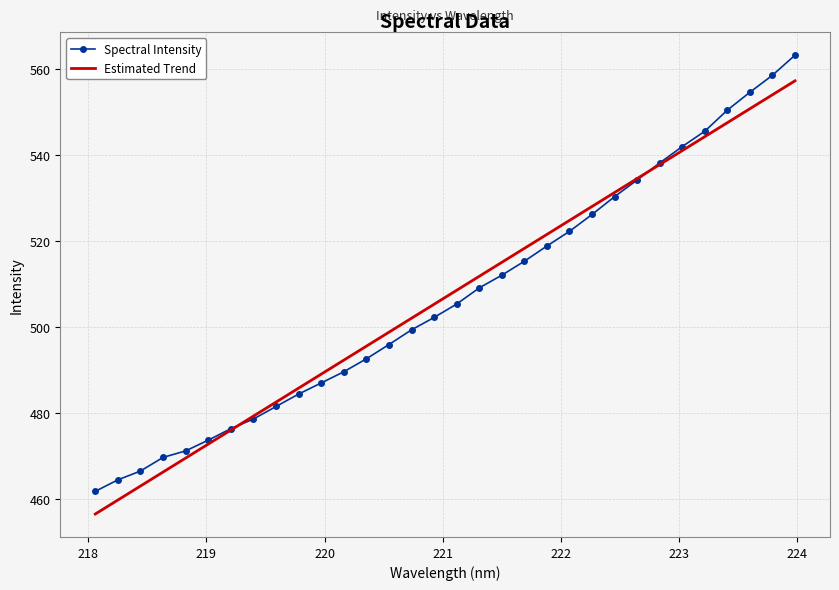

What is the greatest value displayed?

563.2